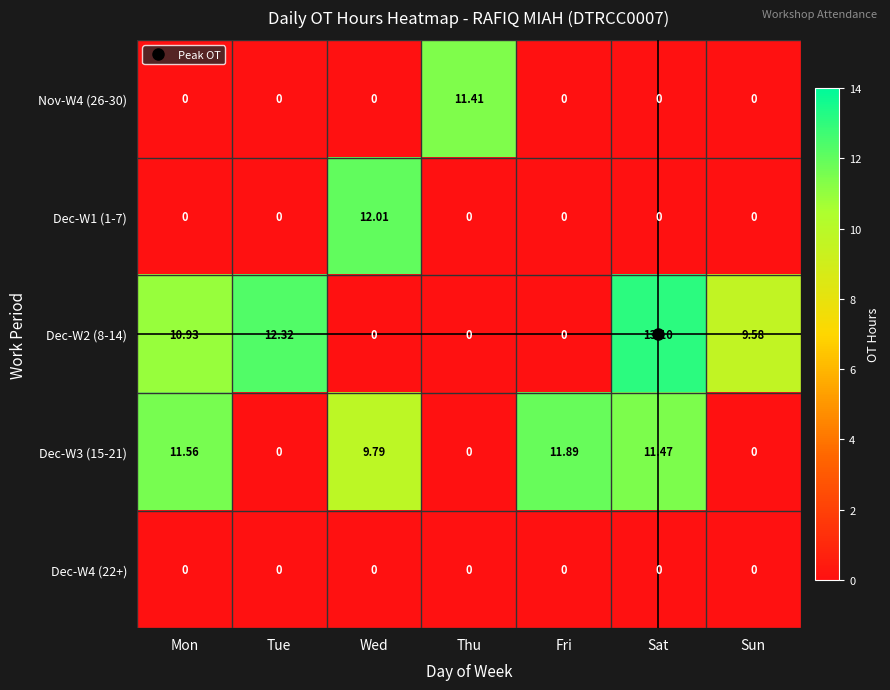

What is the difference between the highest and lowest values at Sat?

13.1